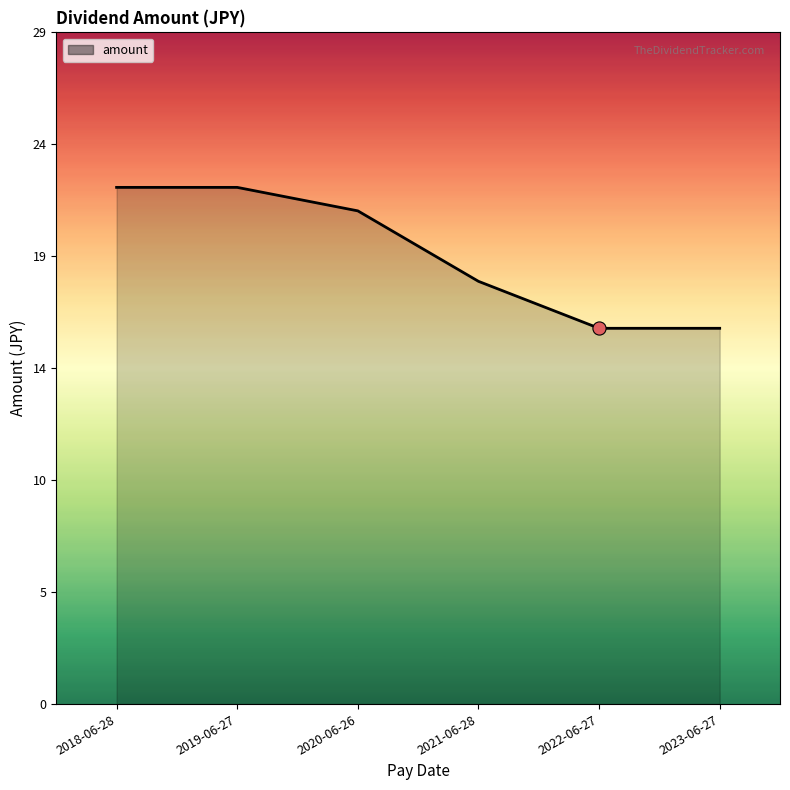

Which has a higher value, 2022-06-27 or 2020-06-26?

2020-06-26